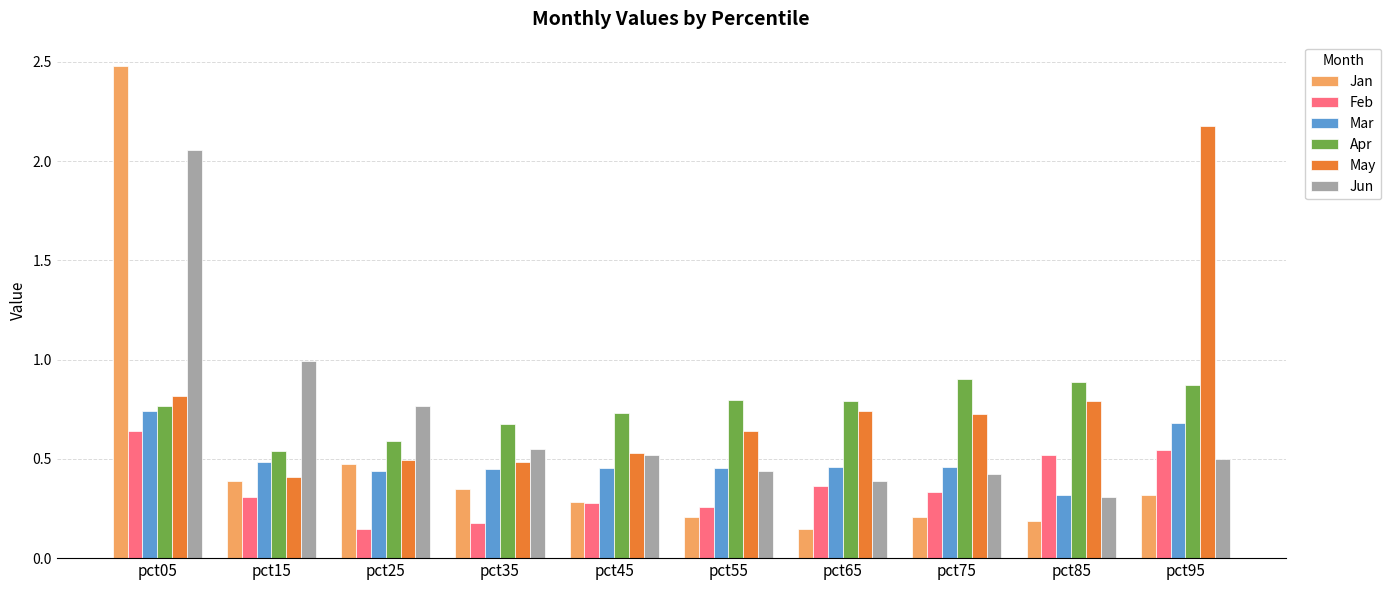

What is the sum of the Mar values at pct45 and pct95?

1.1